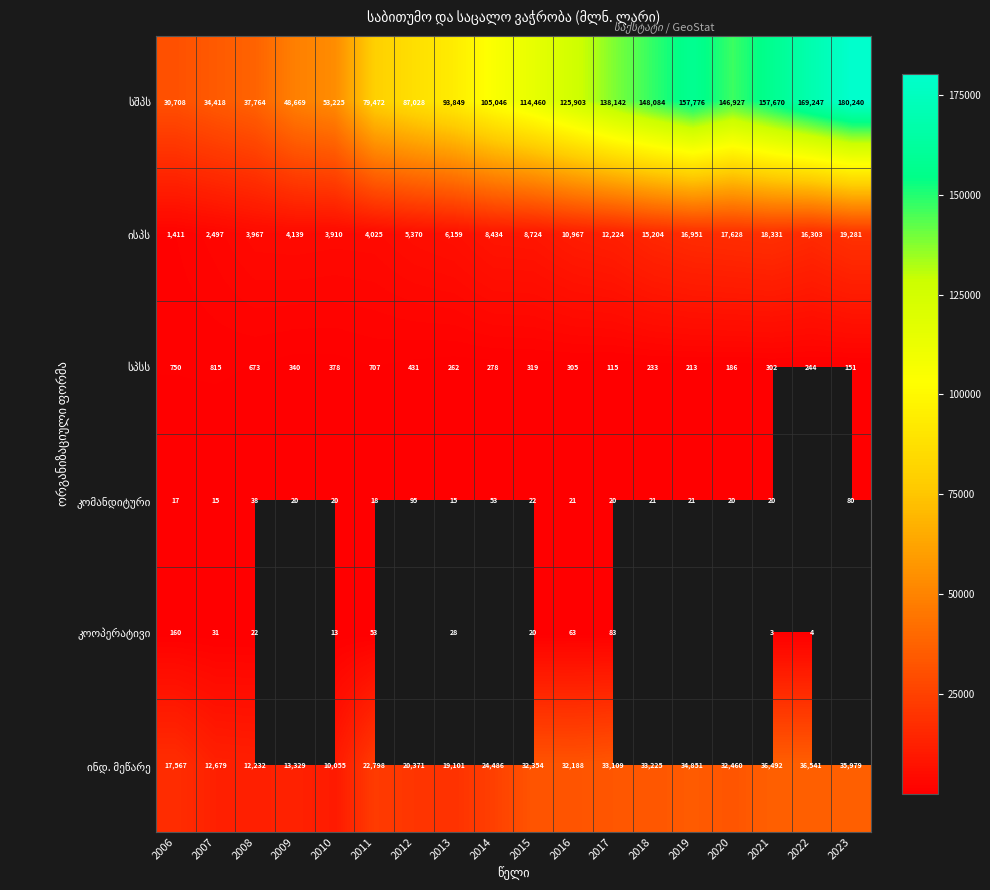

What is the difference between the highest and lowest values at 2007?

34403